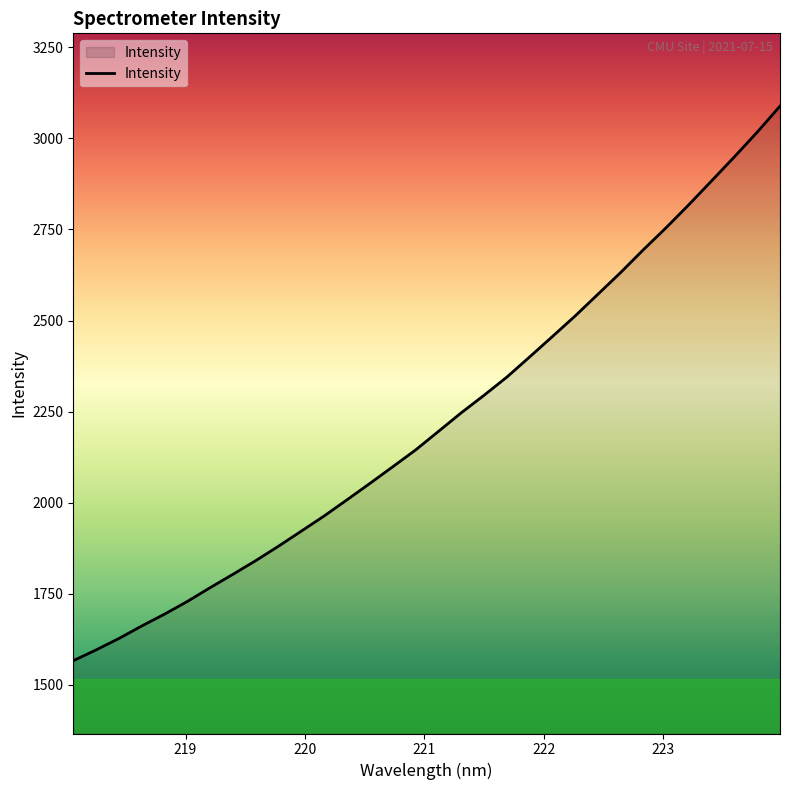

What is the difference between the maximum and minimum values?

1523.2